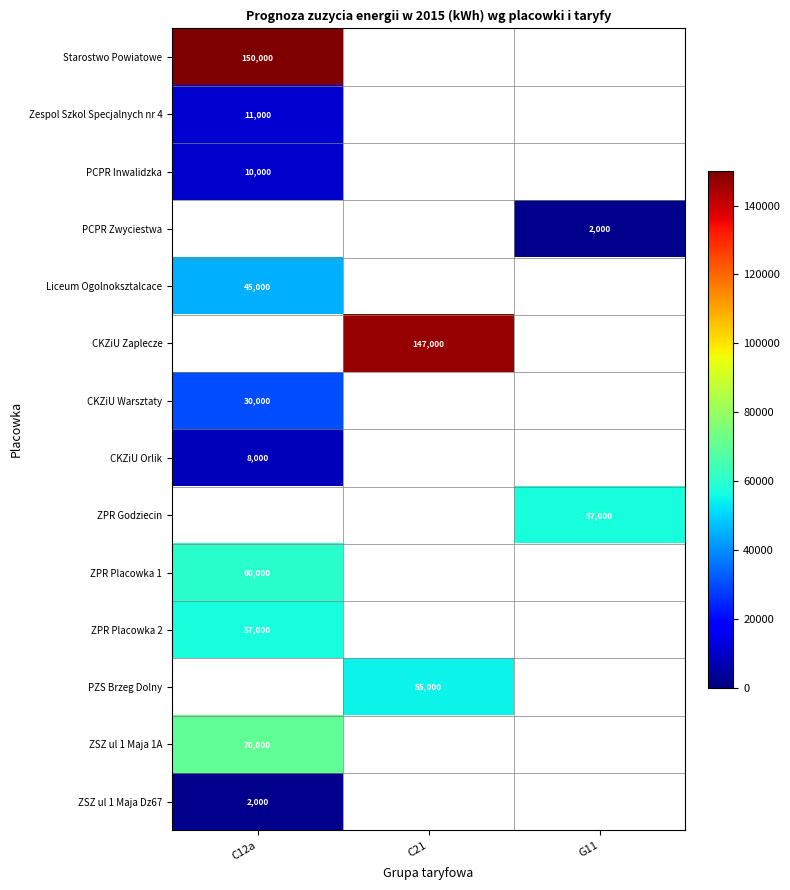

Is it true that CKZiU Warsztaty equals 30000 at C12a?

True